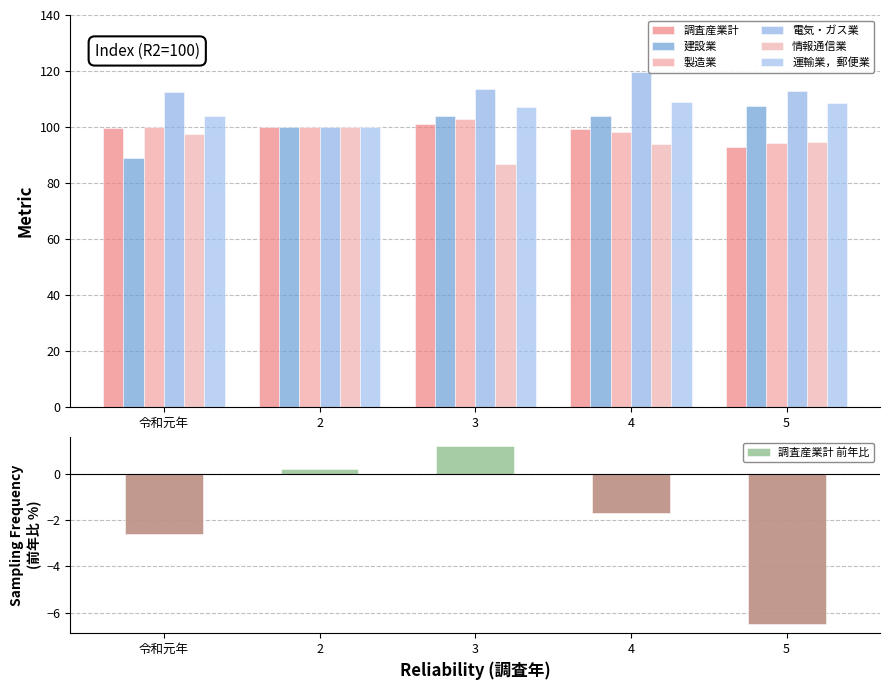

The 調査産業計 series shows 93.0 at 5. True or false?

True